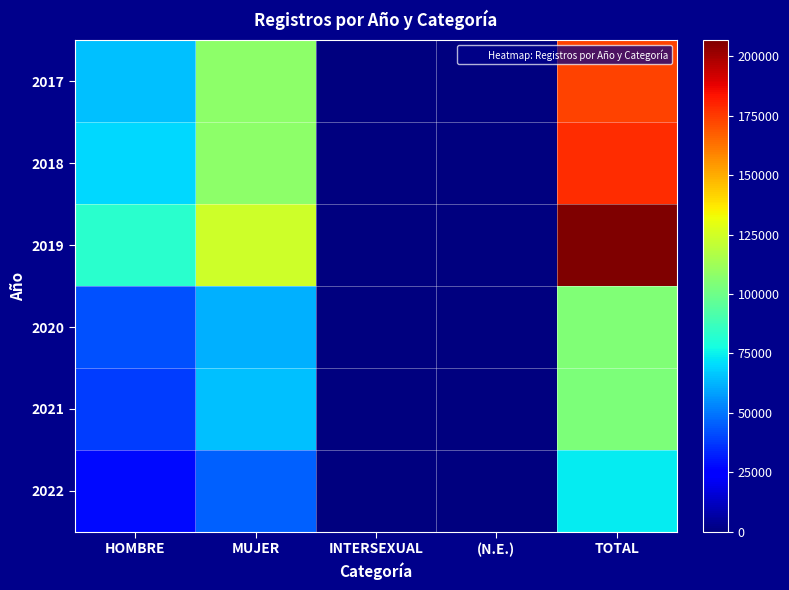

Reading right to left, transcribe all the data shown in this chart.

2017: TOTAL=172885	(N.E.)=18	INTERSEXUAL=0	MUJER=107553	HOMBRE=65314
2018: TOTAL=177936	(N.E.)=23	INTERSEXUAL=0	MUJER=108107	HOMBRE=69806
2019: TOTAL=206704	(N.E.)=17	INTERSEXUAL=0	MUJER=123876	HOMBRE=82811
2020: TOTAL=104695	(N.E.)=65	INTERSEXUAL=0	MUJER=62155	HOMBRE=42475
2021: TOTAL=103896	(N.E.)=18	INTERSEXUAL=0	MUJER=65268	HOMBRE=38610
2022: TOTAL=73686	(N.E.)=21	INTERSEXUAL=1	MUJER=45947	HOMBRE=27717